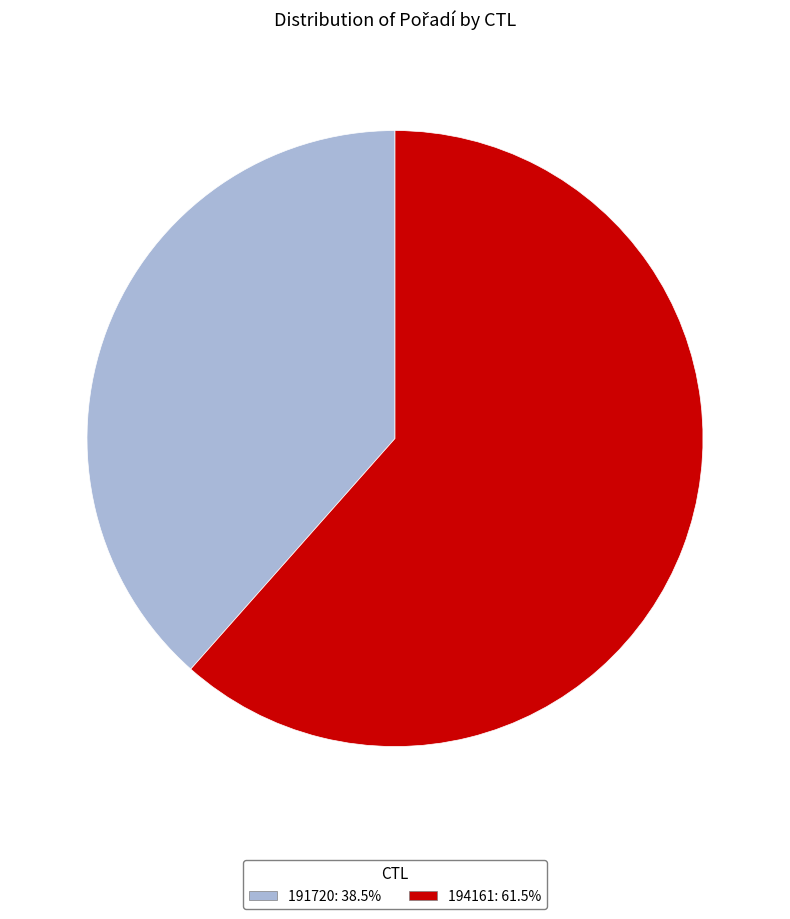

Rank the categories by value from highest to lowest.

194161, 191720